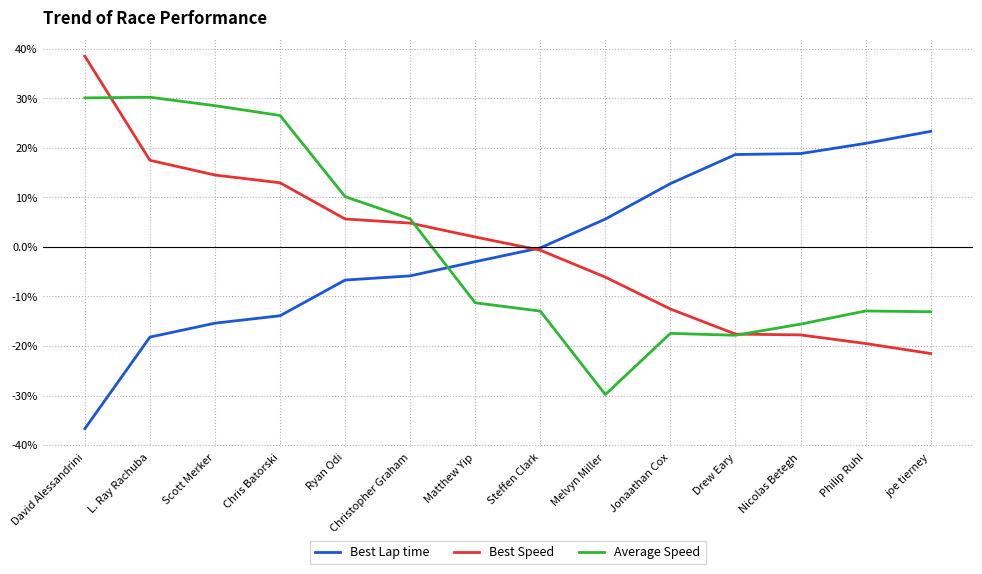

Between L. Ray Rachuba and Ryan Odi, which series saw the biggest shift?

Average Speed